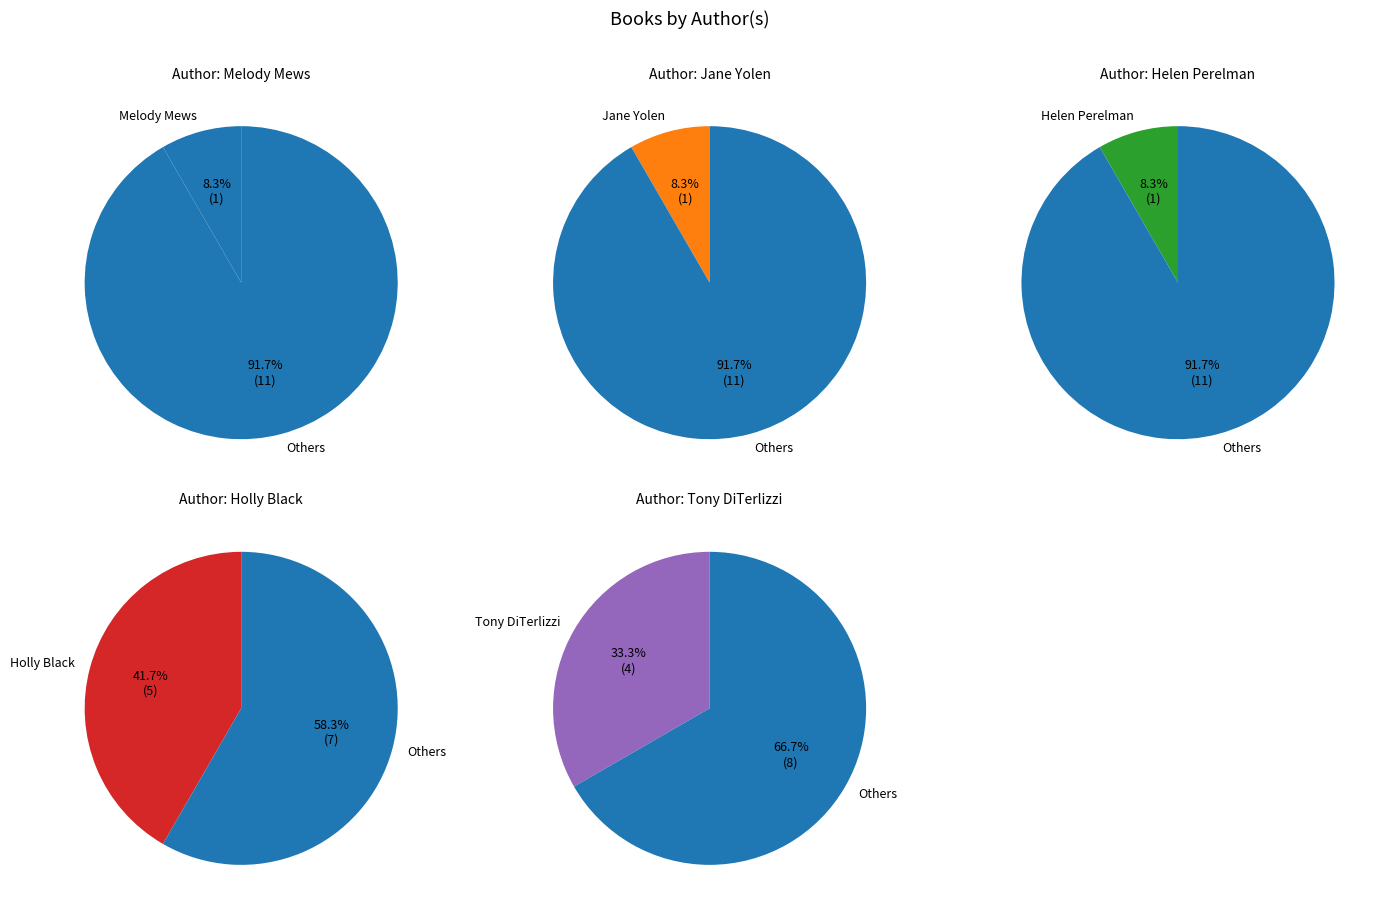

To the nearest percent, what is the average slice percentage?

20%